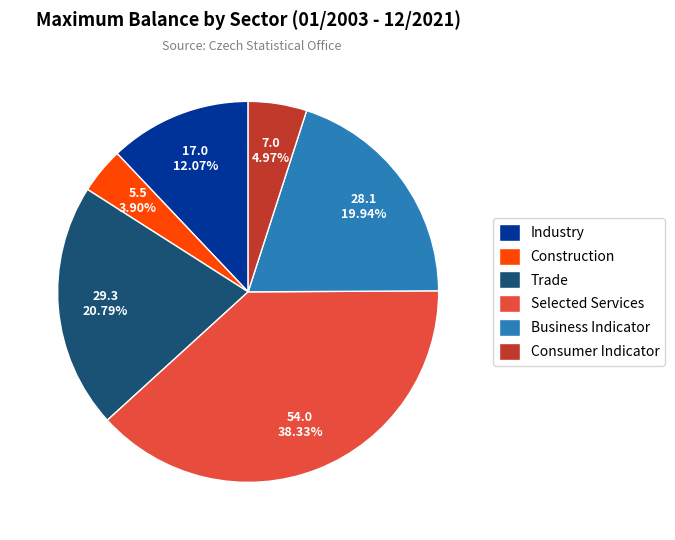

To the nearest percent, what is the combined percentage of Business Indicator and Selected Services?

58%